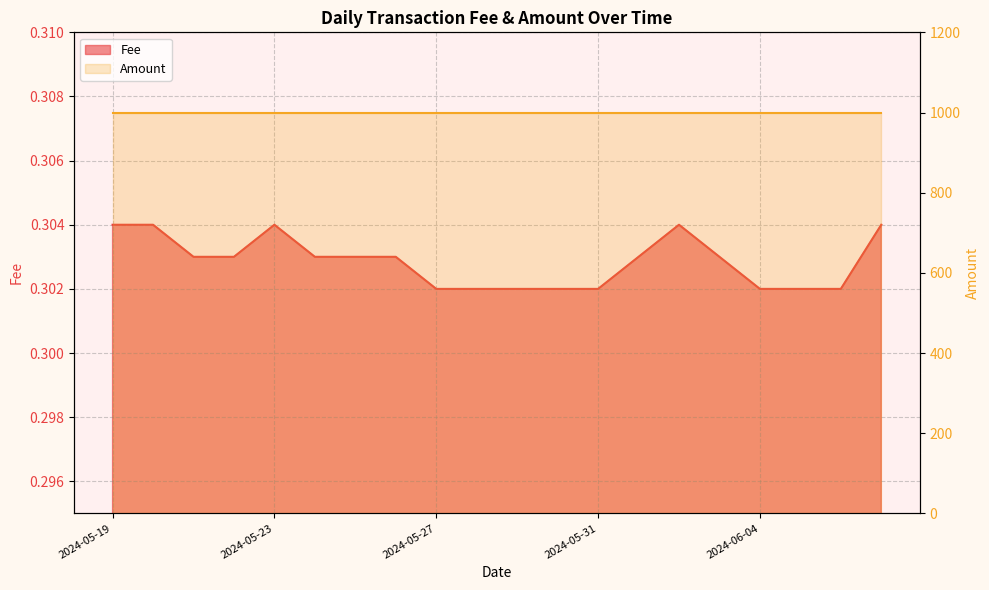

List the labels in order of value, largest first.

2024-05-19, 2024-05-20, 2024-05-23, 2024-06-02, 2024-06-07, 2024-05-21, 2024-05-22, 2024-05-24, 2024-05-25, 2024-05-26, 2024-06-01, 2024-06-03, 2024-05-27, 2024-05-28, 2024-05-29, 2024-05-30, 2024-05-31, 2024-06-04, 2024-06-05, 2024-06-06